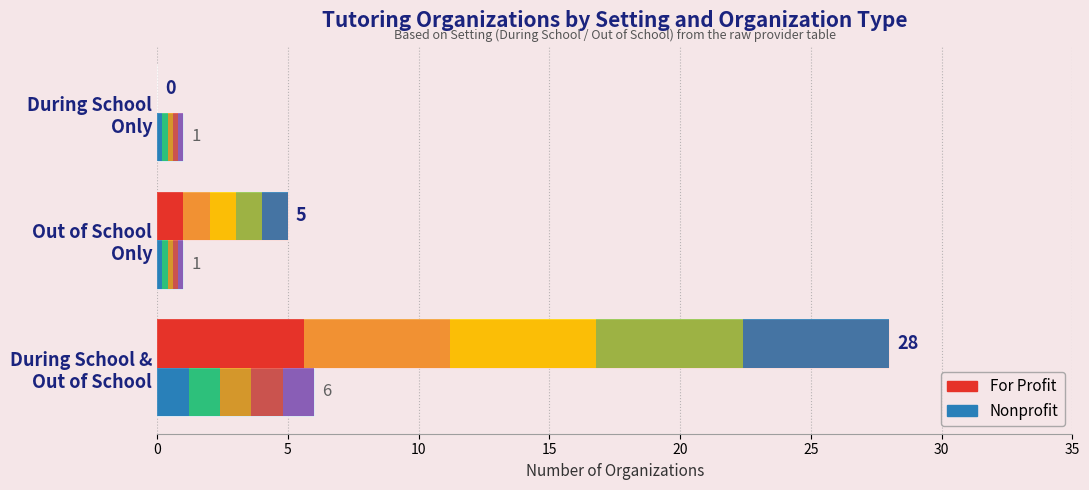

What are all the series names shown in the legend?

For Profit, Nonprofit